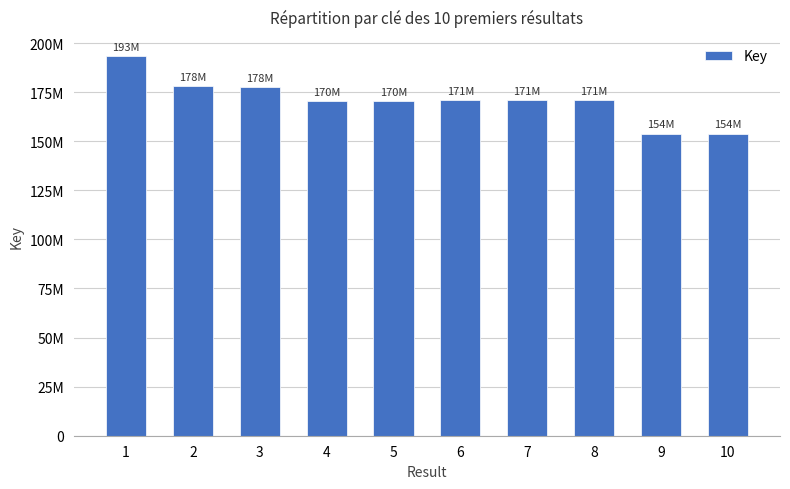

List the labels in order of value, largest first.

1, 2, 3, 6, 8, 7, 4, 5, 10, 9